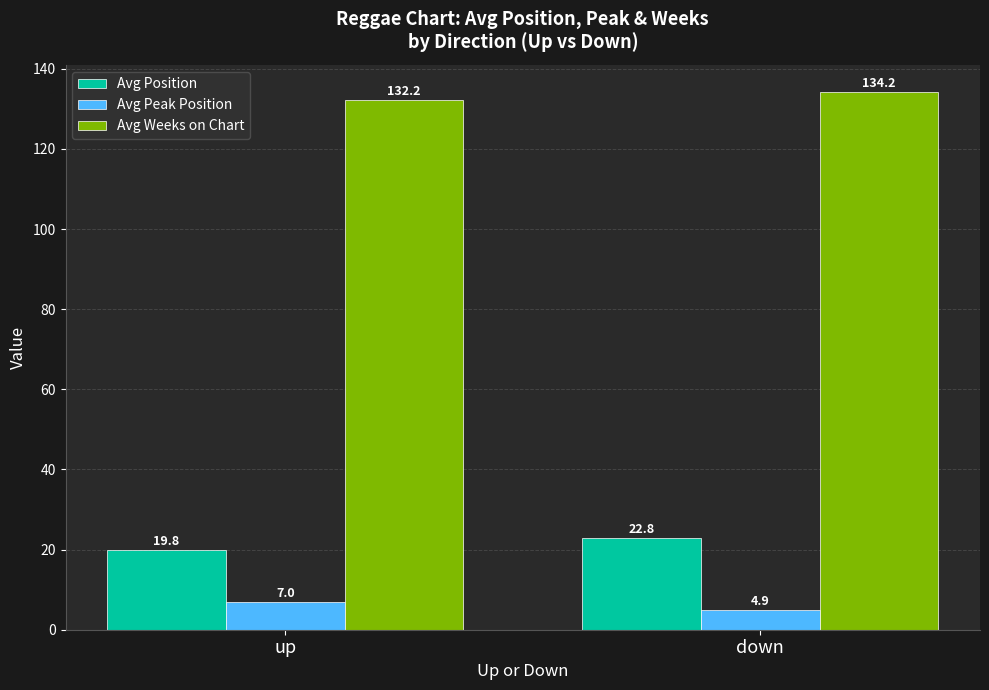

At which category is the sum across all series the highest?

down